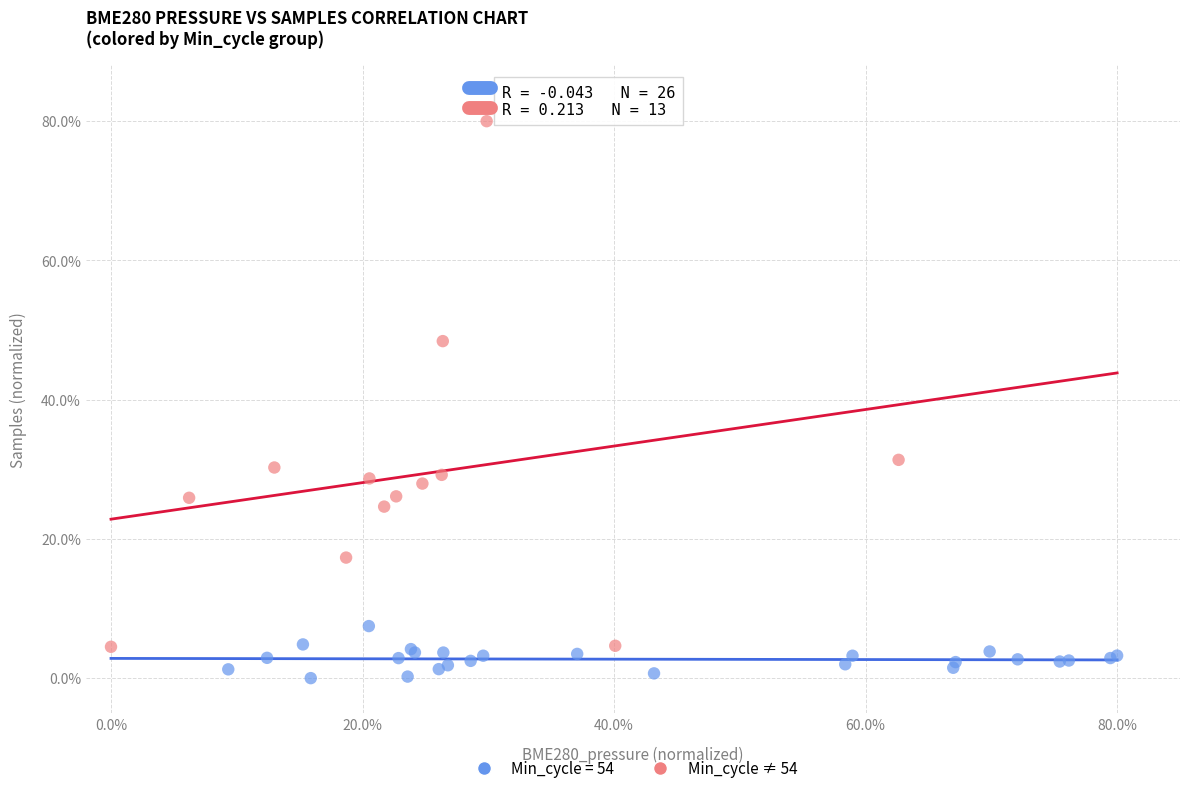

Which series has the widest spread of Y values?

Min_cycle ≠ 54